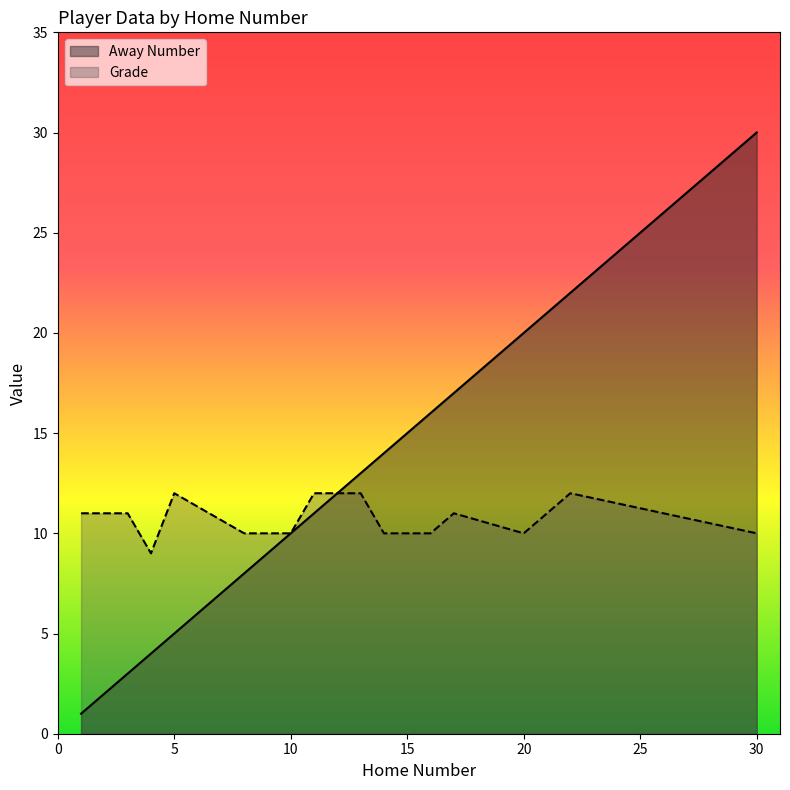

What is the spread (max minus min) of values at 1?

10